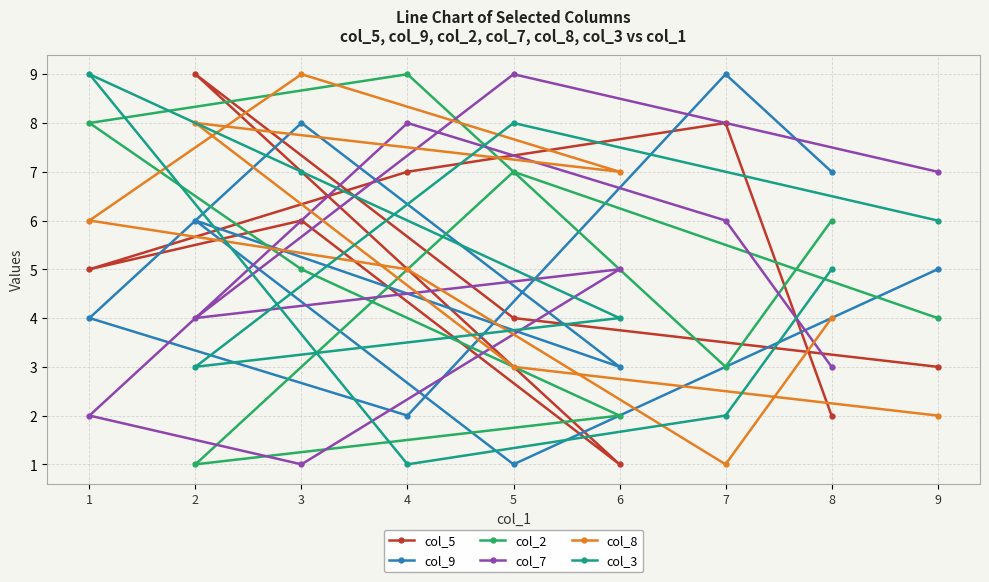

Which series changed the most between 3 and 7?

col_8